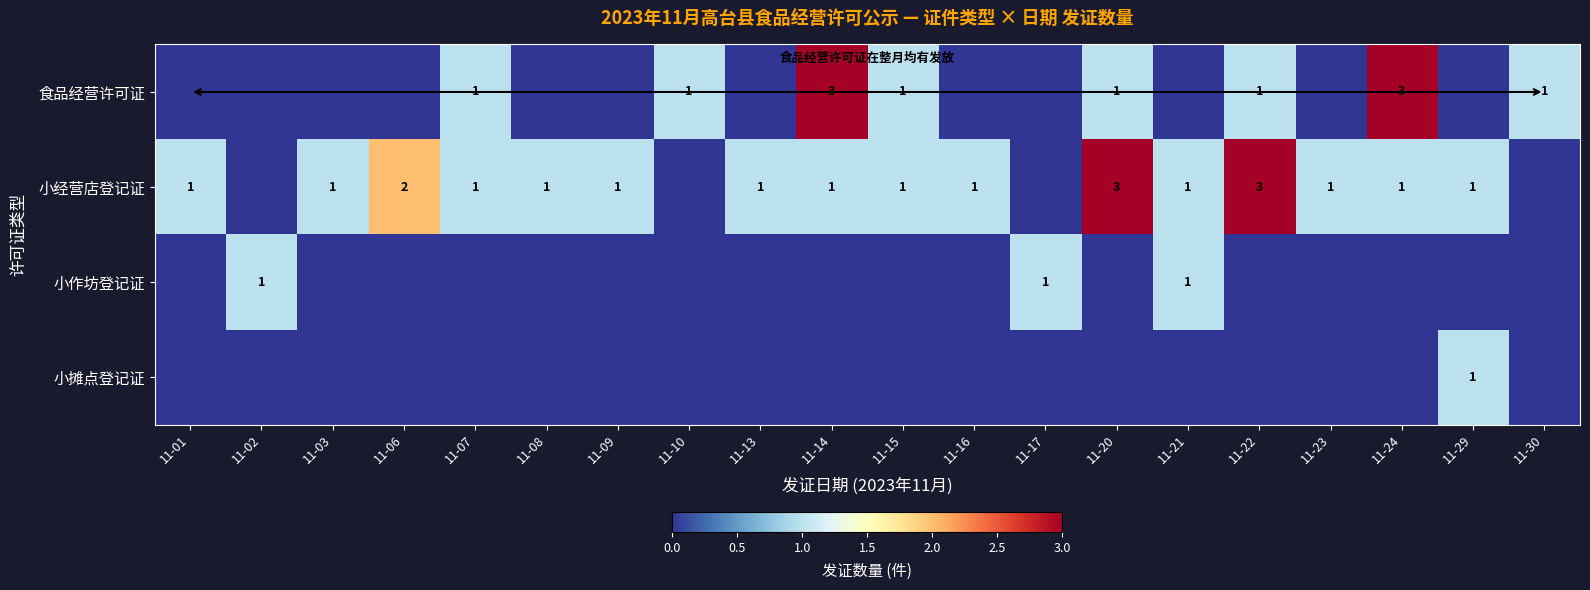

True or false: 小经营店登记证 has a value of 1 at 11-23.

True